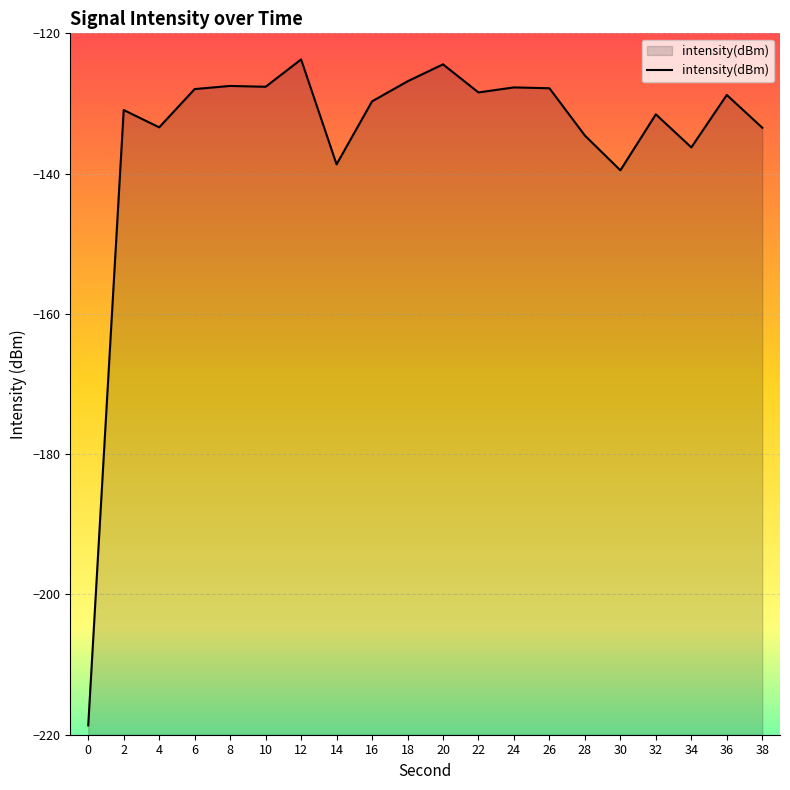

What is the value of the 4th point from the left?

-127.9